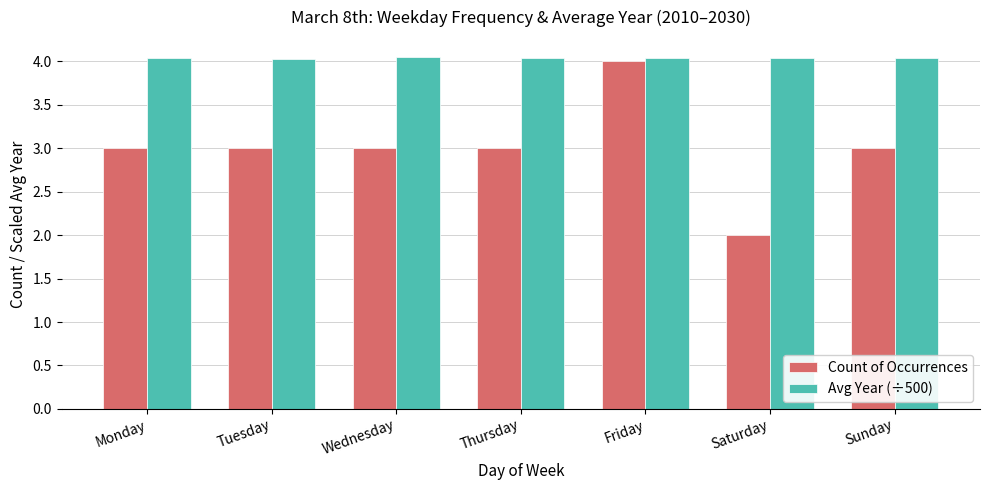

What is the difference between the maximum and minimum values in the Count of Occurrences series?

2.0